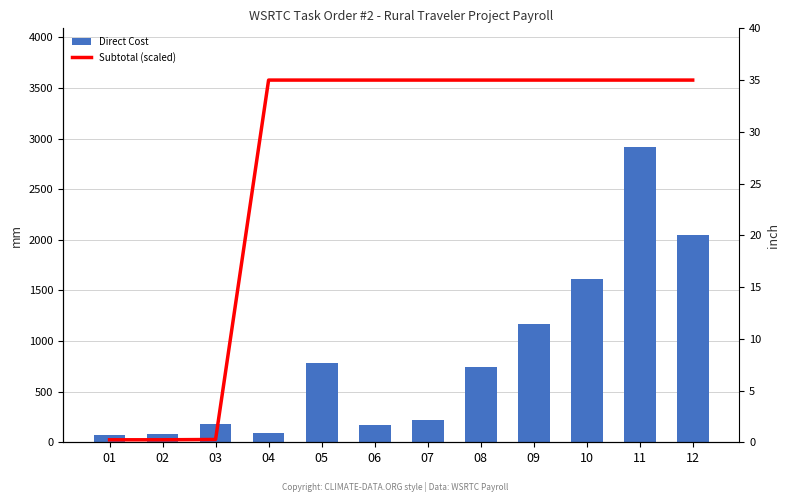

What is the difference between the Direct Cost values at 06 and 09?

998.2